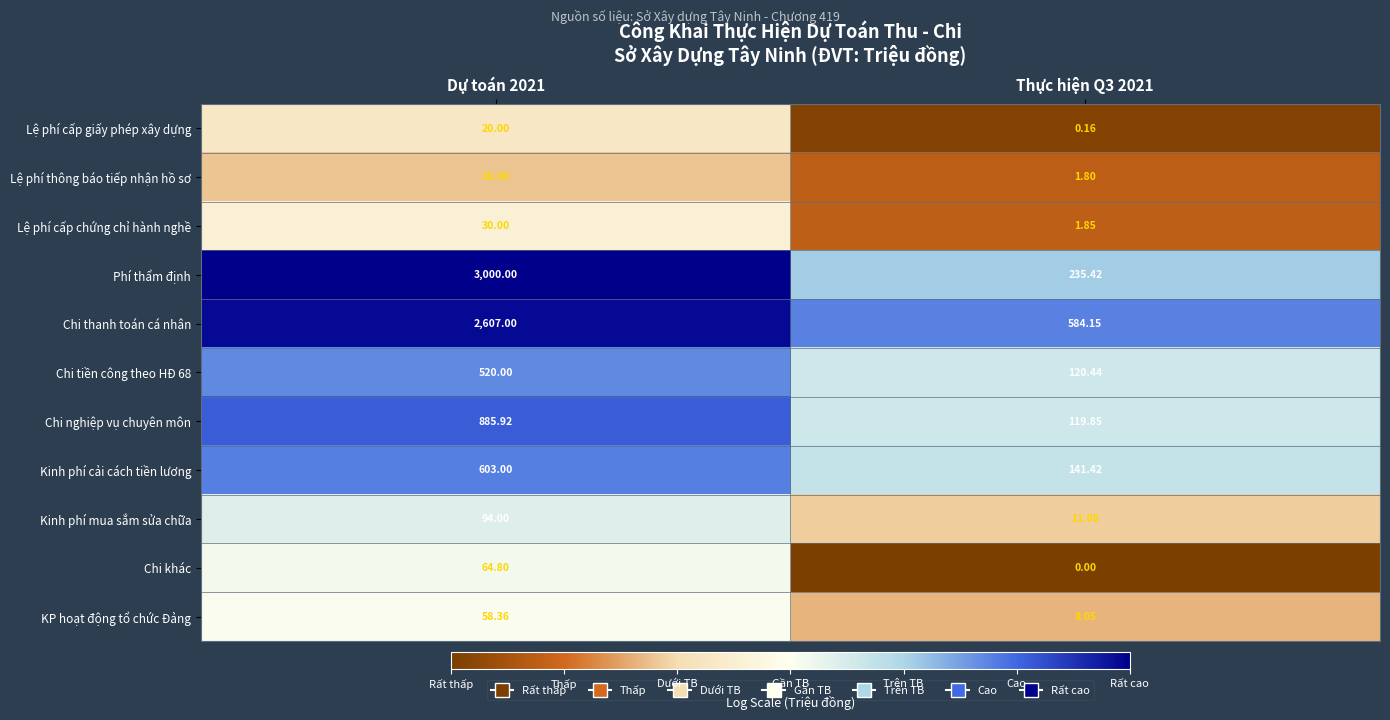

Which label corresponds to the smallest value in the chart?

Thực hiện Q3 2021